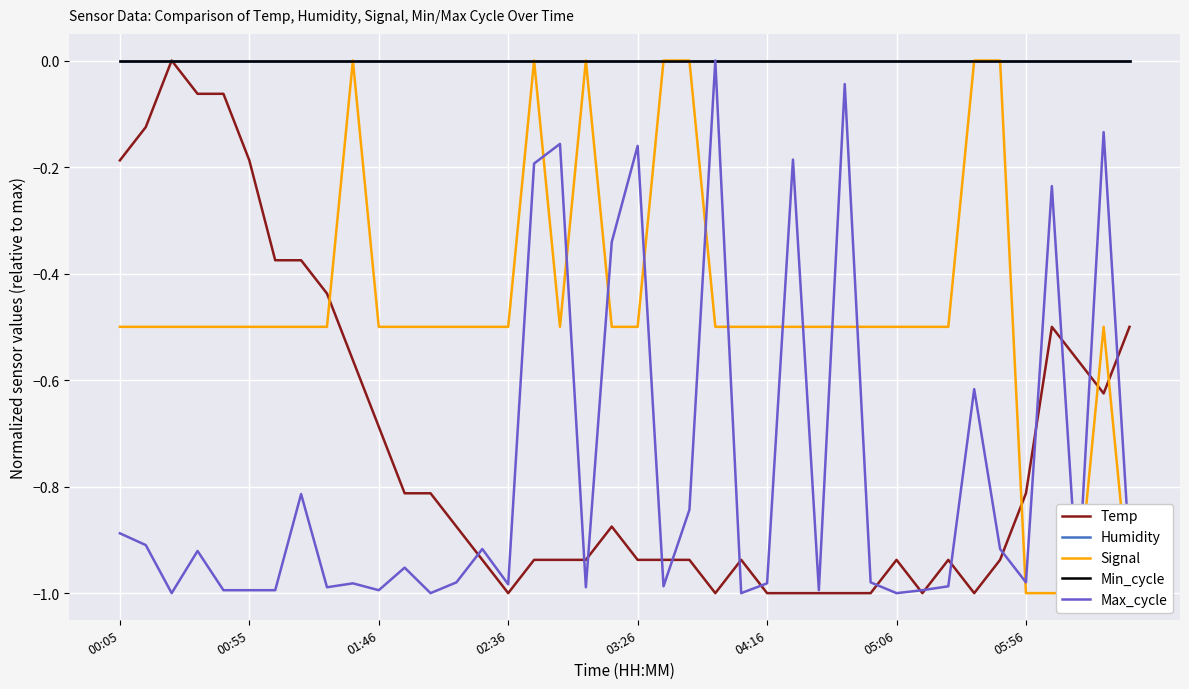

How many lines are shown in the chart?

5